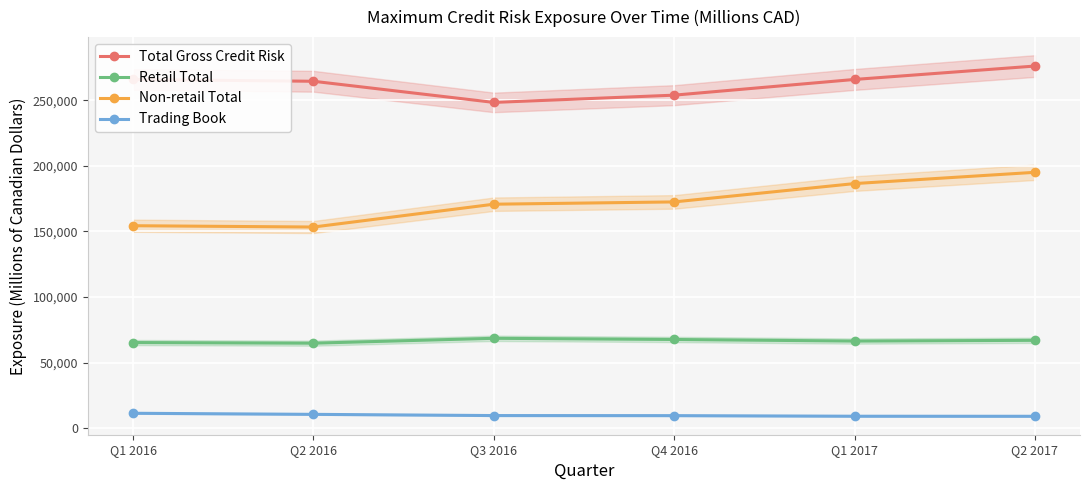

Between Q2 2016 and Q2 2017, which is larger?

Q2 2017